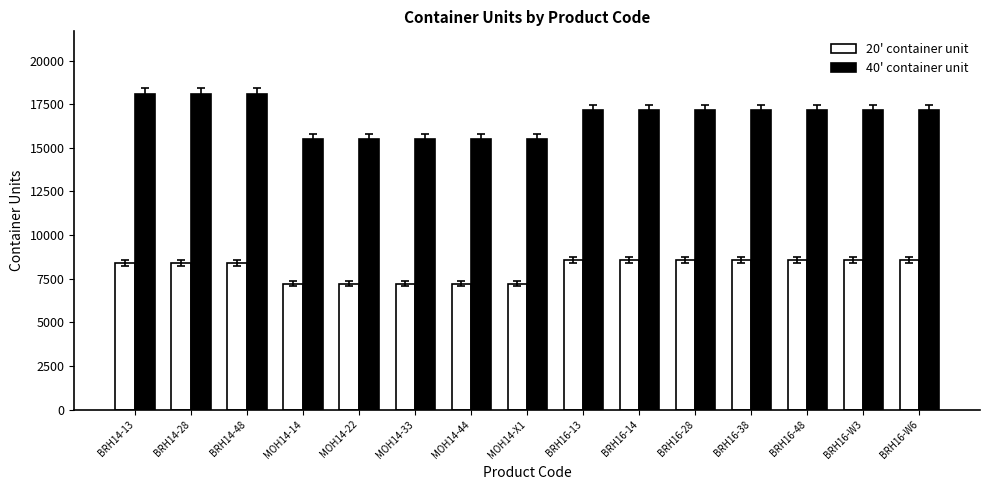

What is the difference between the second highest and minimum values in the 20' container unit series?

1350